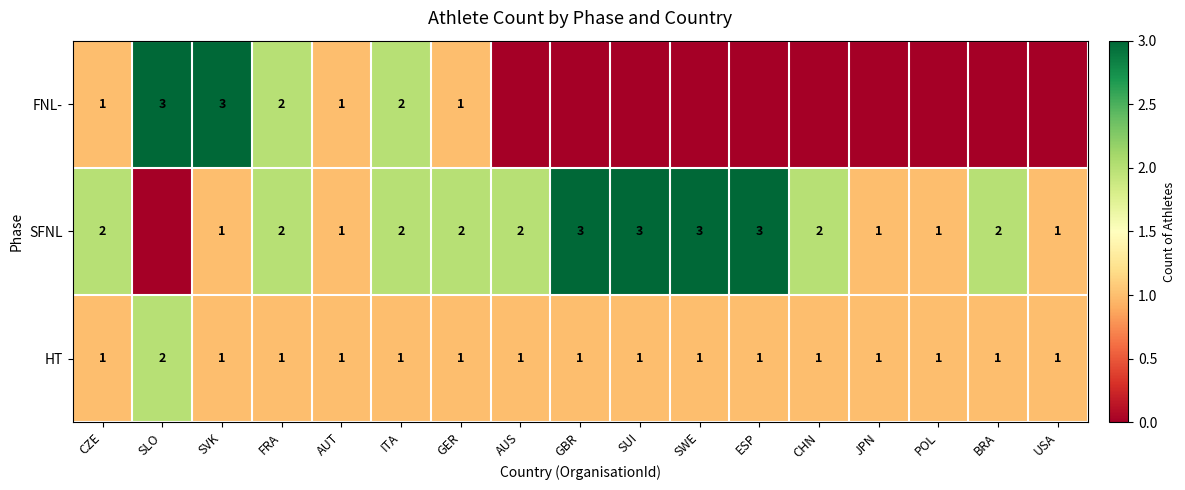

Is the value of FNL- at FRA greater than the value of HT at SWE?

Yes